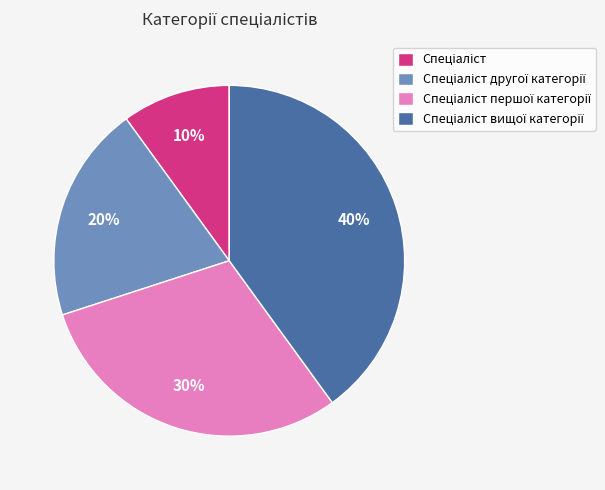

Is there any slice that represents more than half of the pie?

No